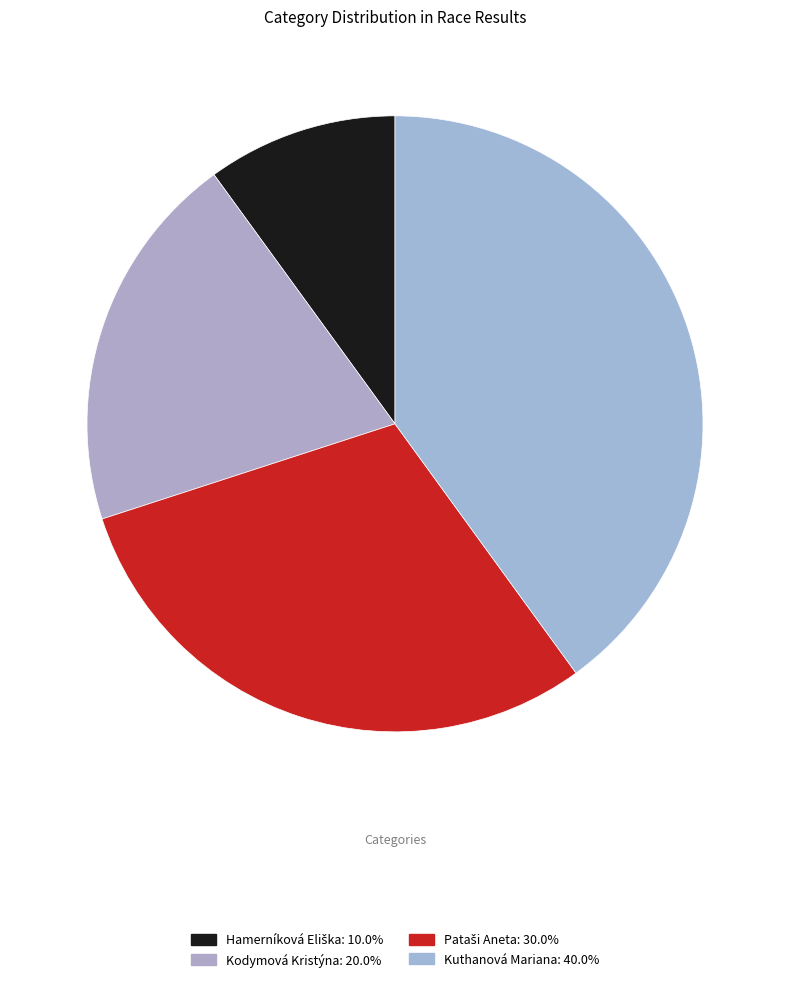

What is the ratio of the value at Kodymová Kristýna to the value at Kuthanová Mariana?

0.5